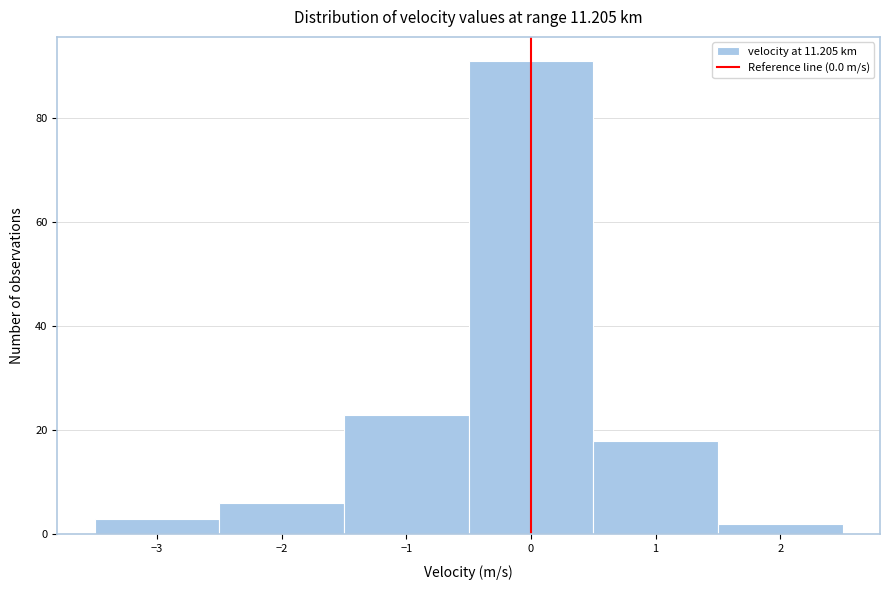

Reading left to right, transcribe this chart: for each bar, give the range it covers on the x-axis and its height. The values are not printed on the chart, so give them approximately, as read against the axis.

-3.5 to -2.5: 4
-2.5 to -1.5: 6
-1.5 to -0.5: 24
-0.5 to 0.5: 92
0.5 to 1.5: 18
1.5 to 2.5: 2